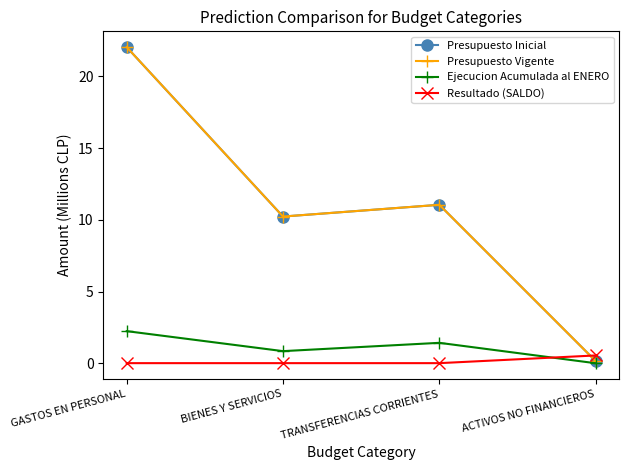

In Presupuesto Vigente, how many points are lower than both neighbors (excluding endpoints)?

1